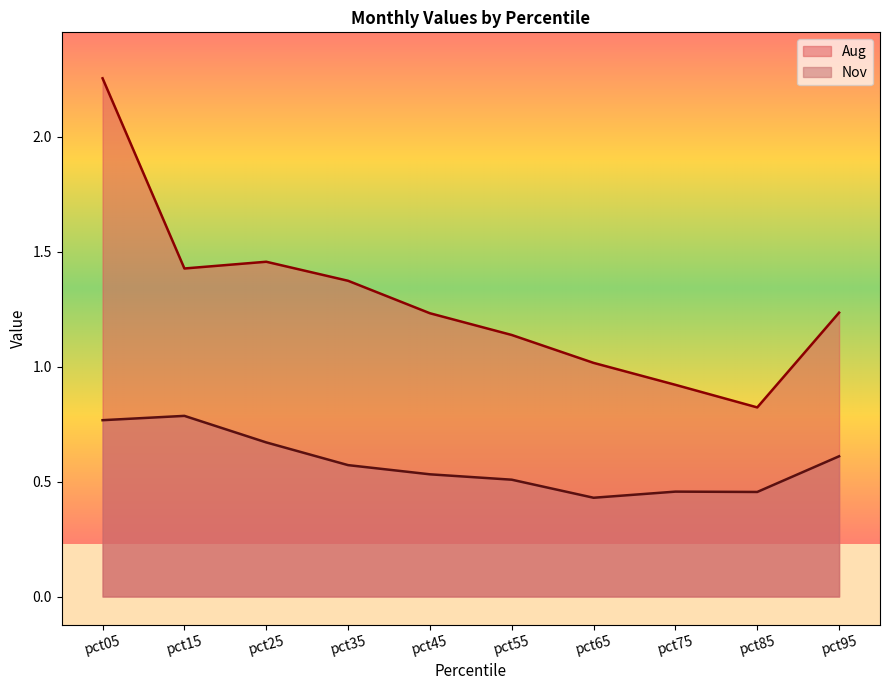

What is the sum of all Aug values?

12.9